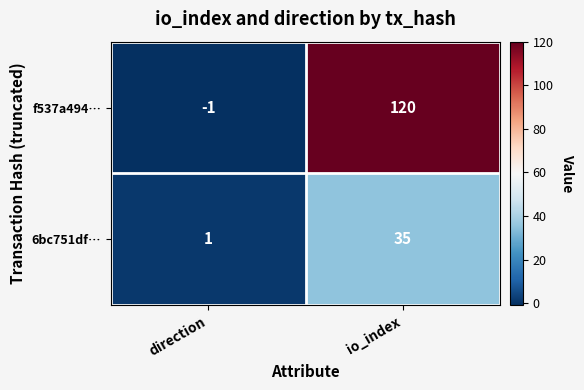

Rank the series at direction from lowest to highest value.

f537a494…, 6bc751df…